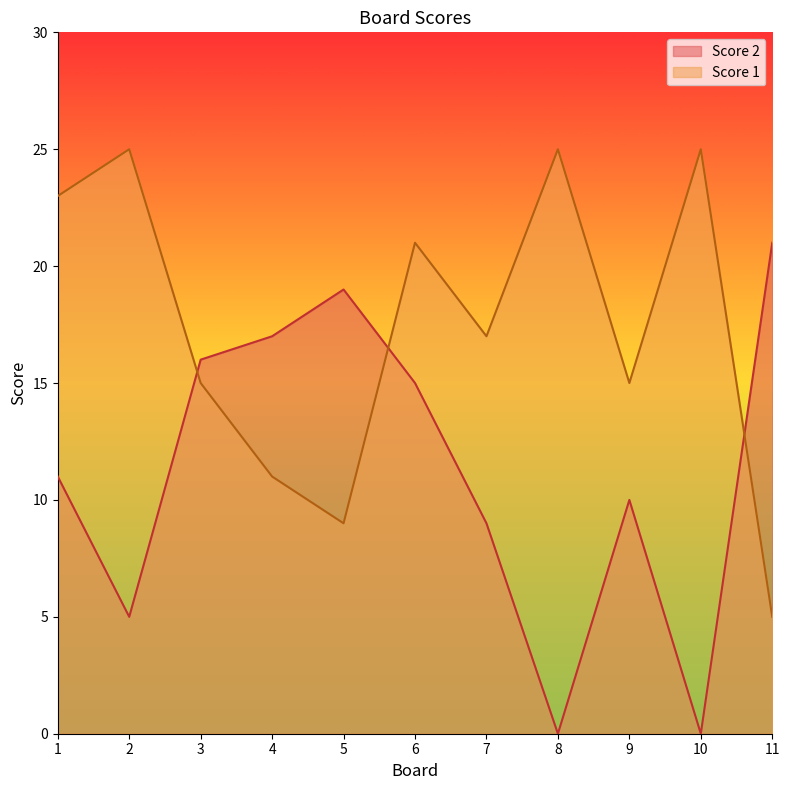

What is the total value across all series at 5?

28